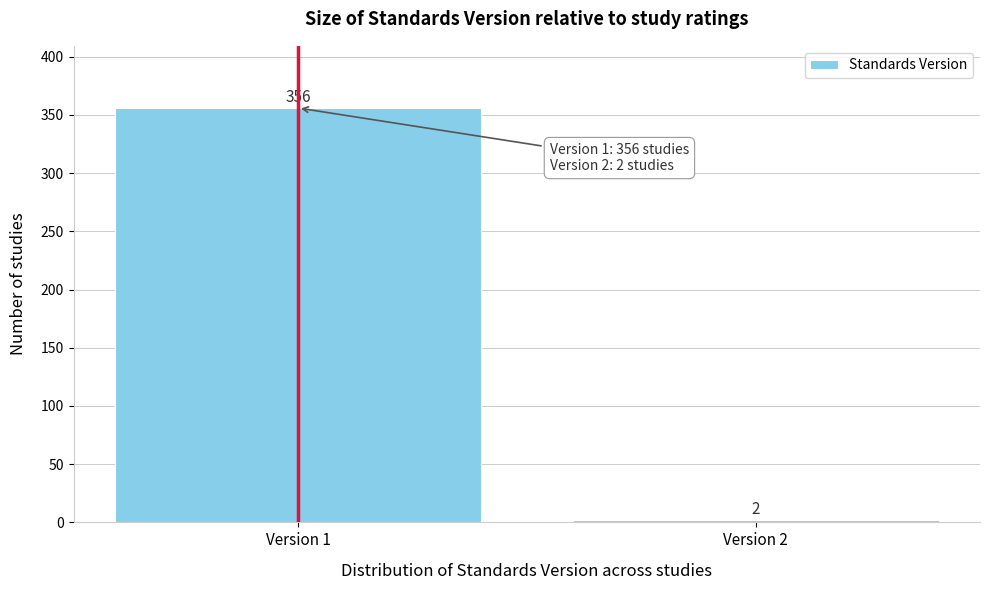

Reading left to right, extract all data points from this chart.

356	2